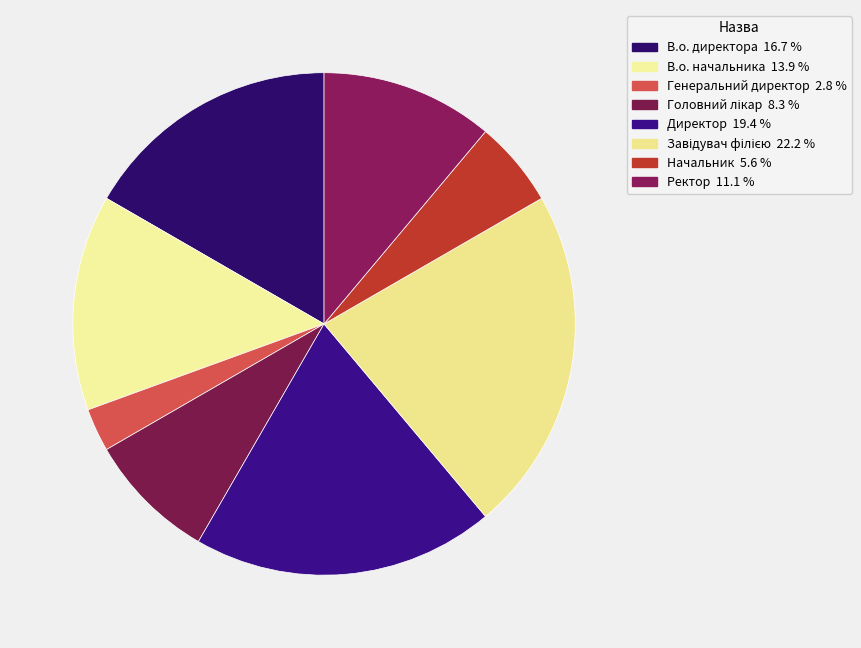

How many slices are in this pie chart?

8